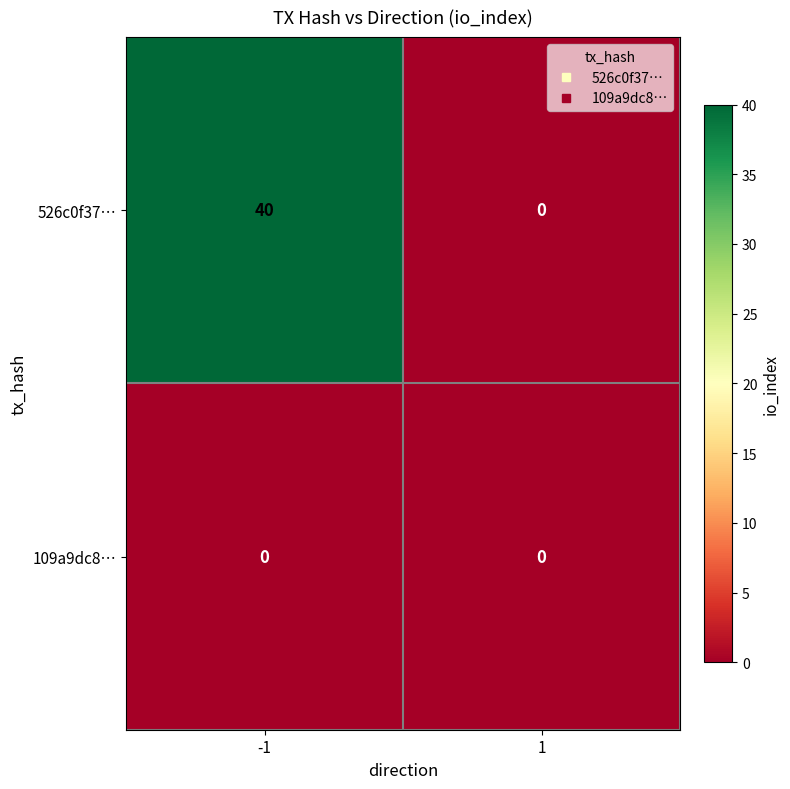

Rank the series at -1 from highest to lowest value.

526c0f37…, 109a9dc8…